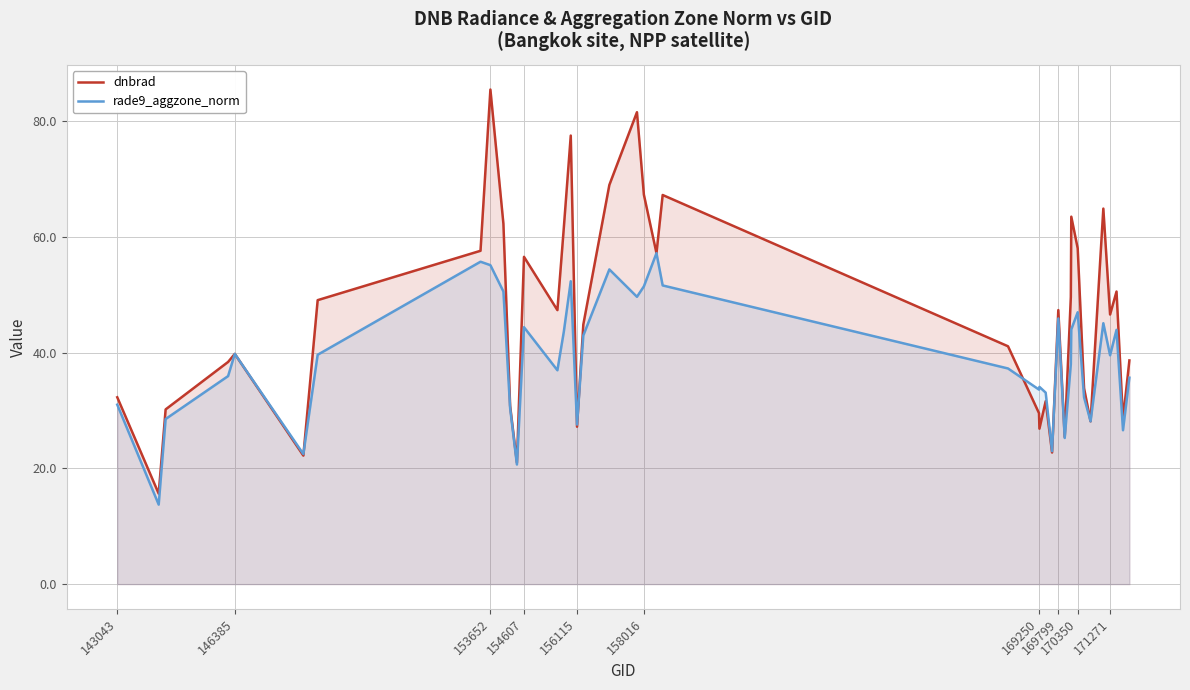

Which series has the widest spread of values?

dnbrad